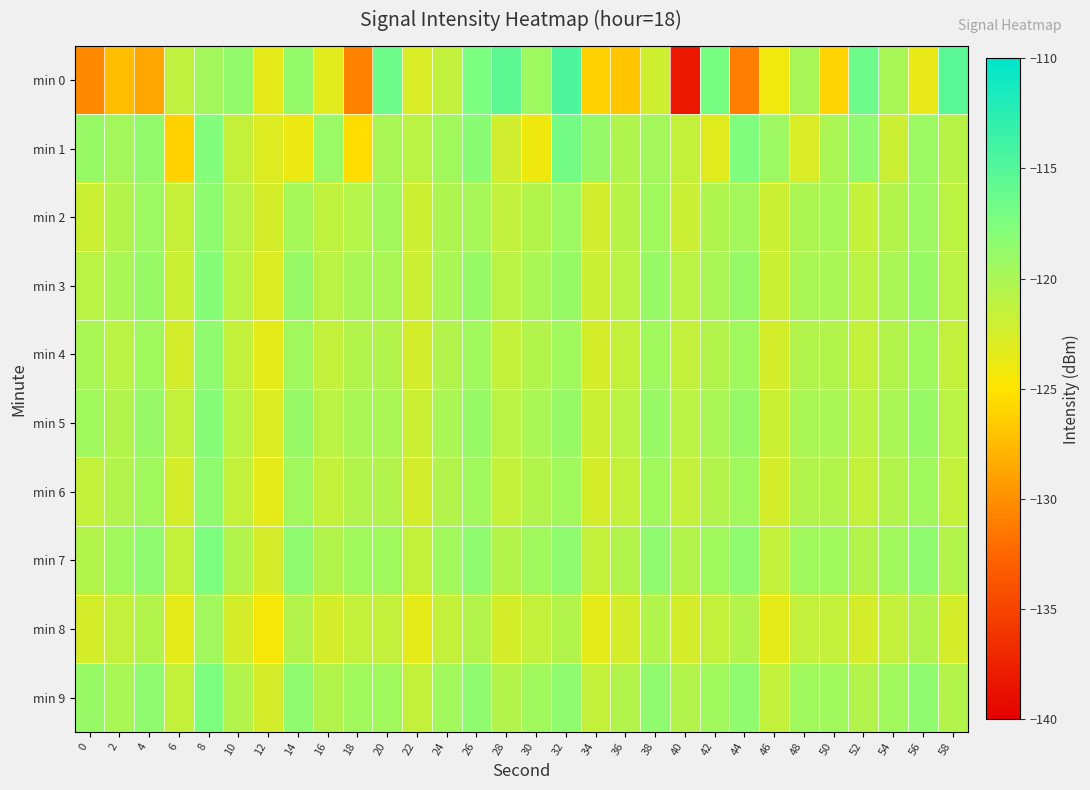

What is the total value across all series at 6?

-1224.2